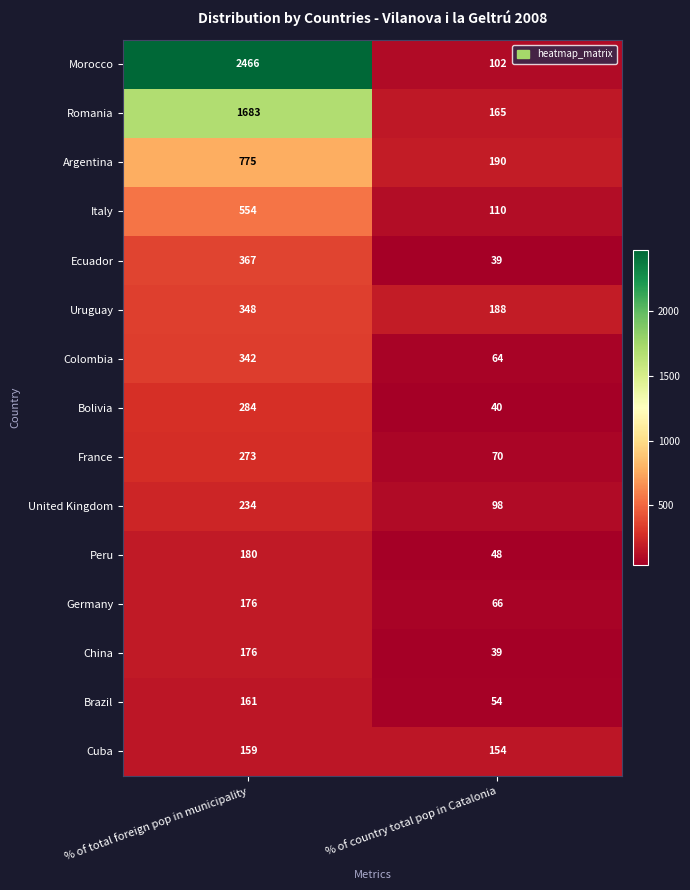

How many categories are shown in the chart?

2